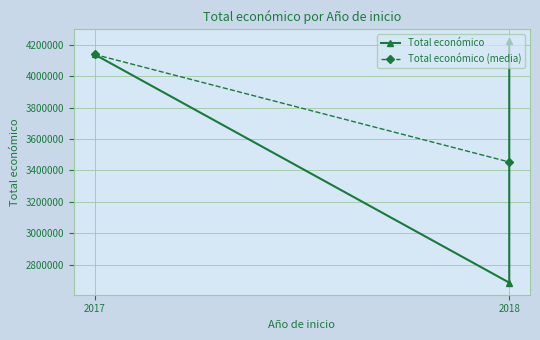

List the labels in order of value, smallest first.

2018, 2017, 2018